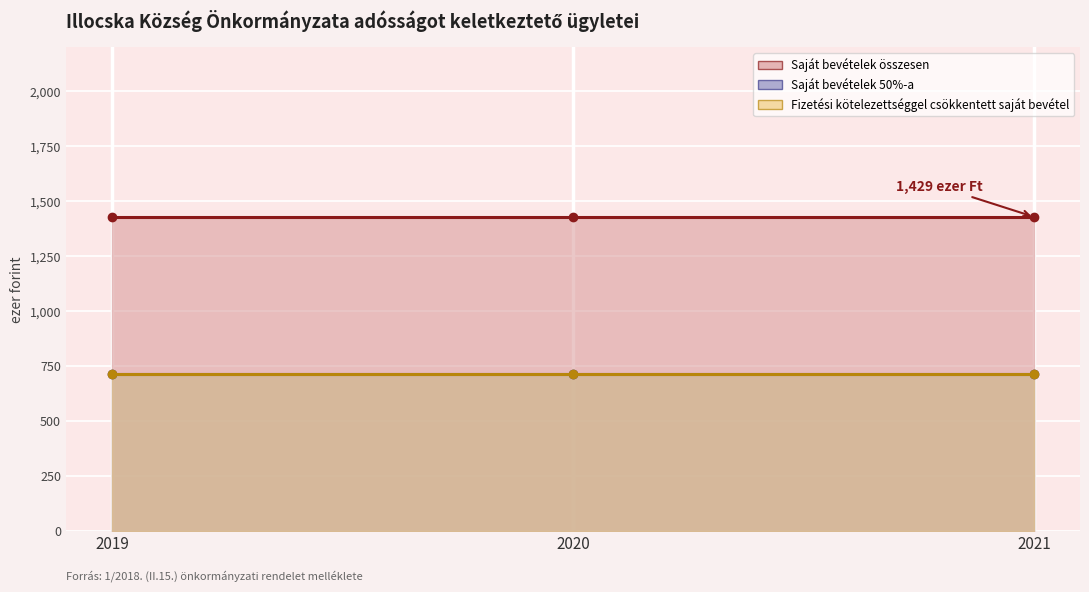

How many lines are shown in the chart?

3